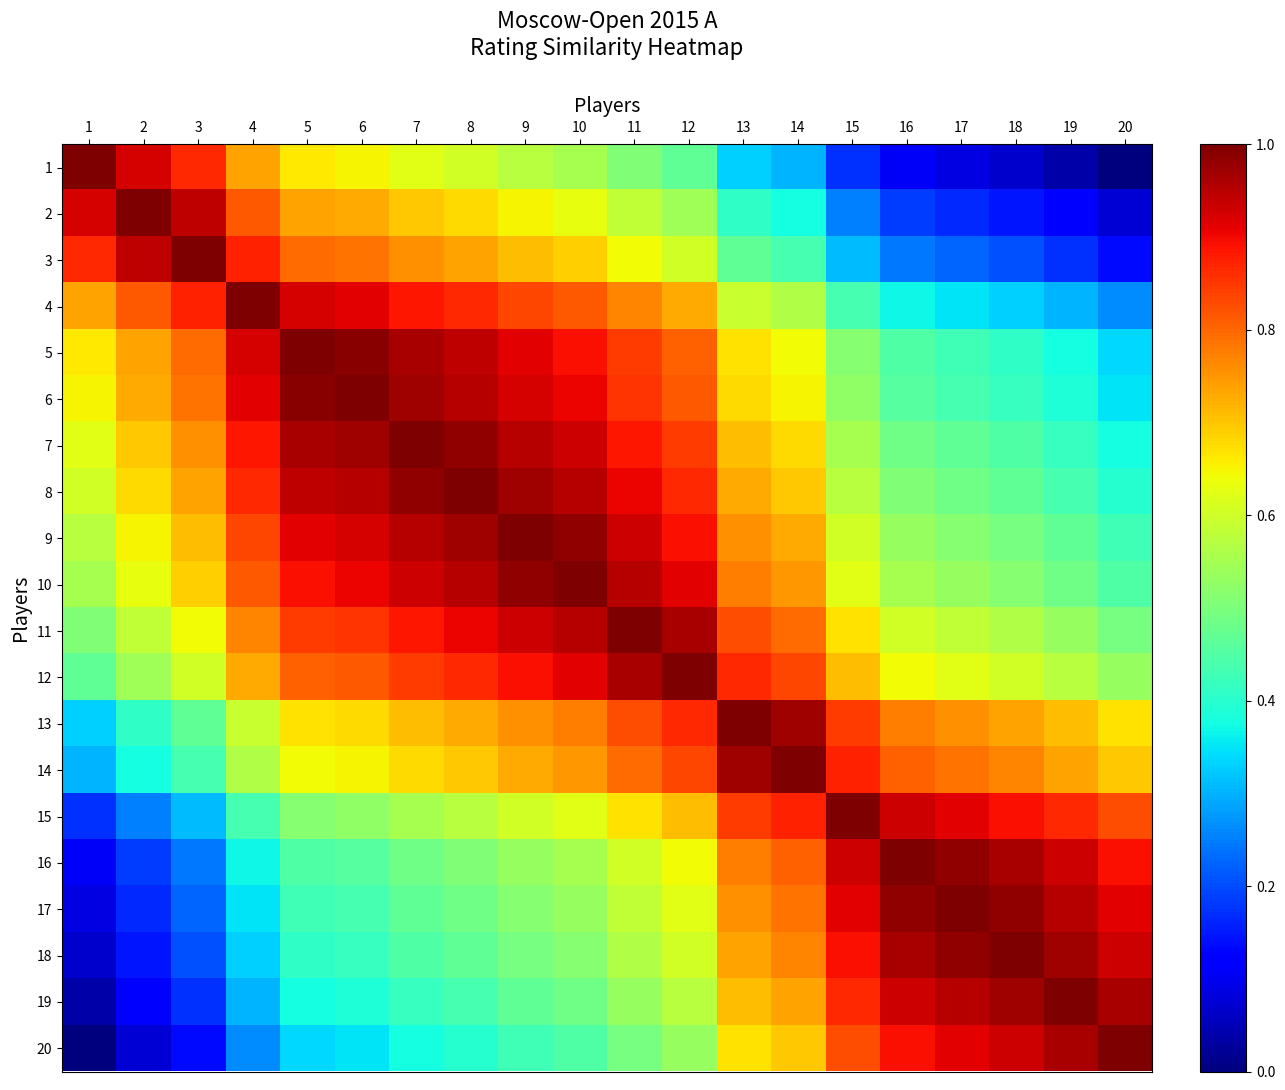

How many distinct data groups are displayed?

20